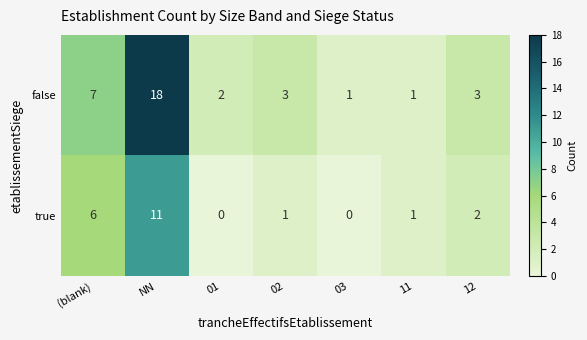

At NN, list the series in order from largest to smallest.

false, true